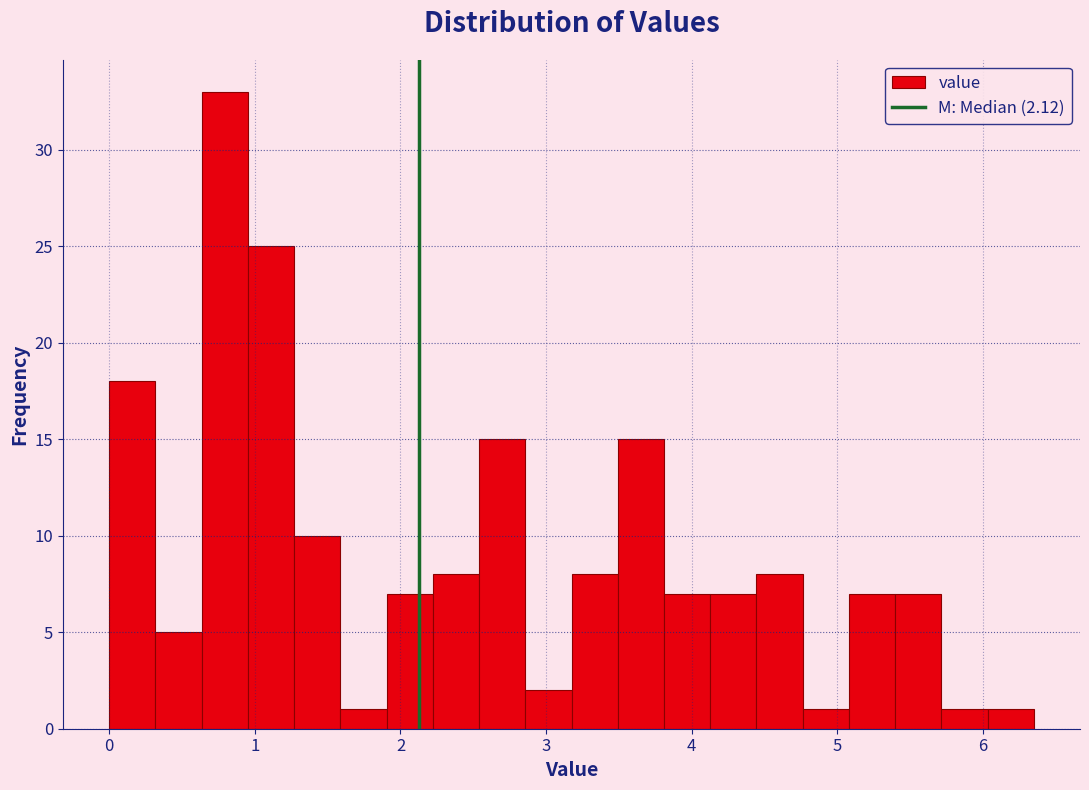

Around what value on the x-axis is the tallest bar? Give the approximate position of its centre, as read against the axis.

0.8